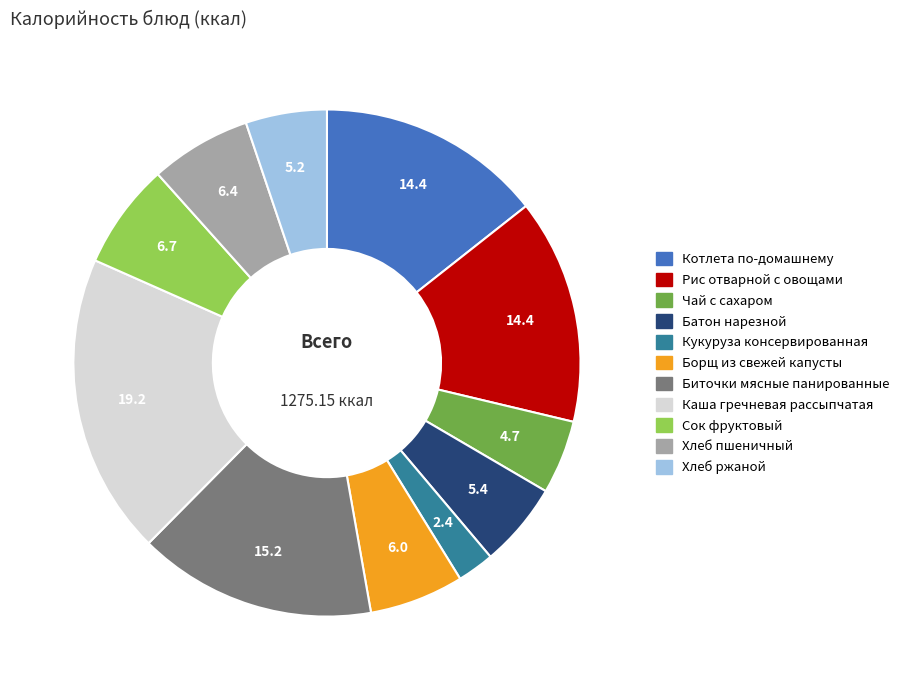

How many segments does this pie chart have?

11